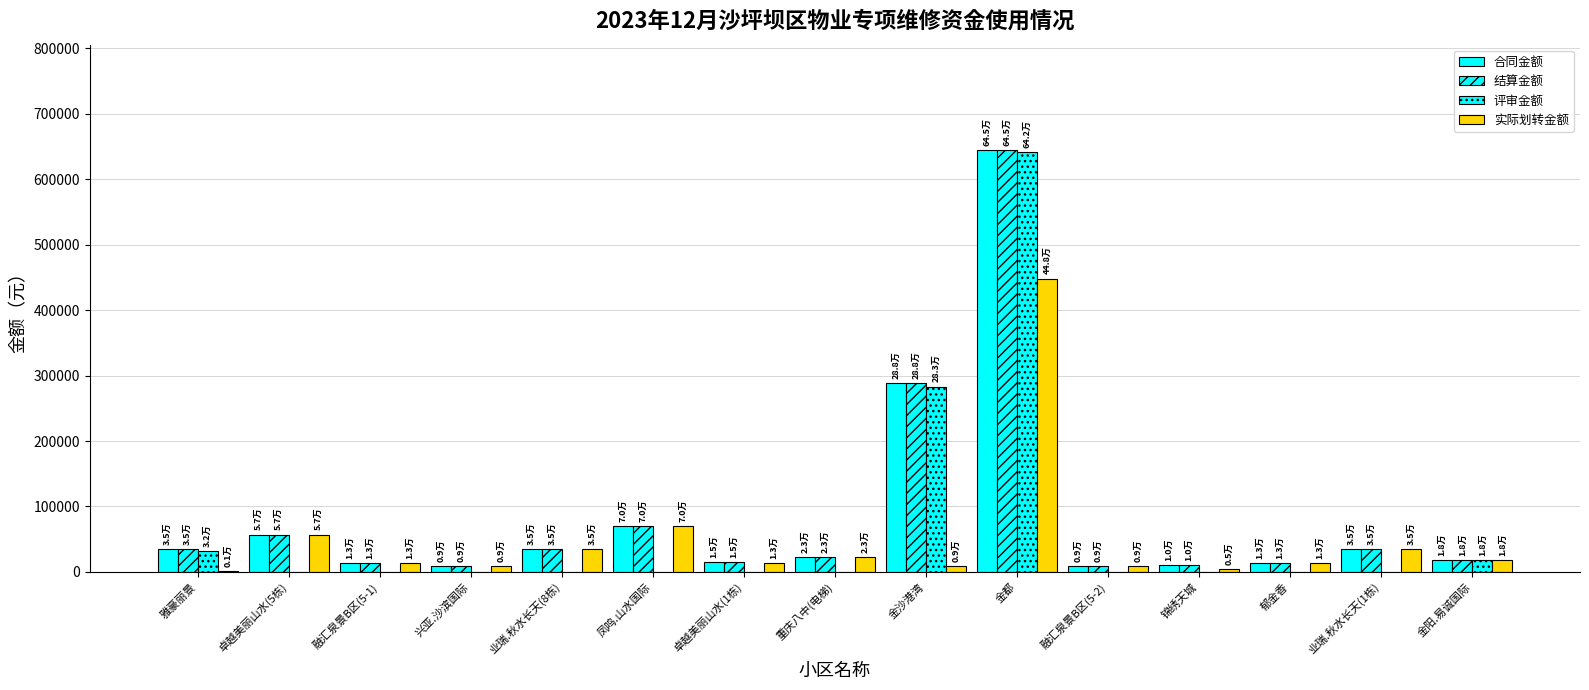

True or false: 结算金额 has a value of 22564.9 at 重庆八中(电梯).

True